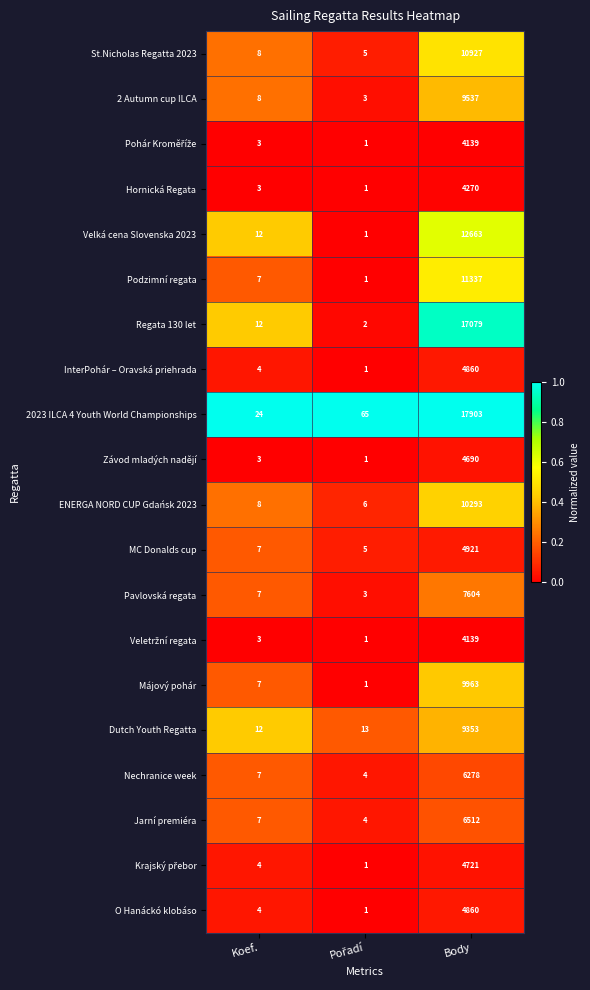

What is the sum of all MC Donalds cup values?

4933